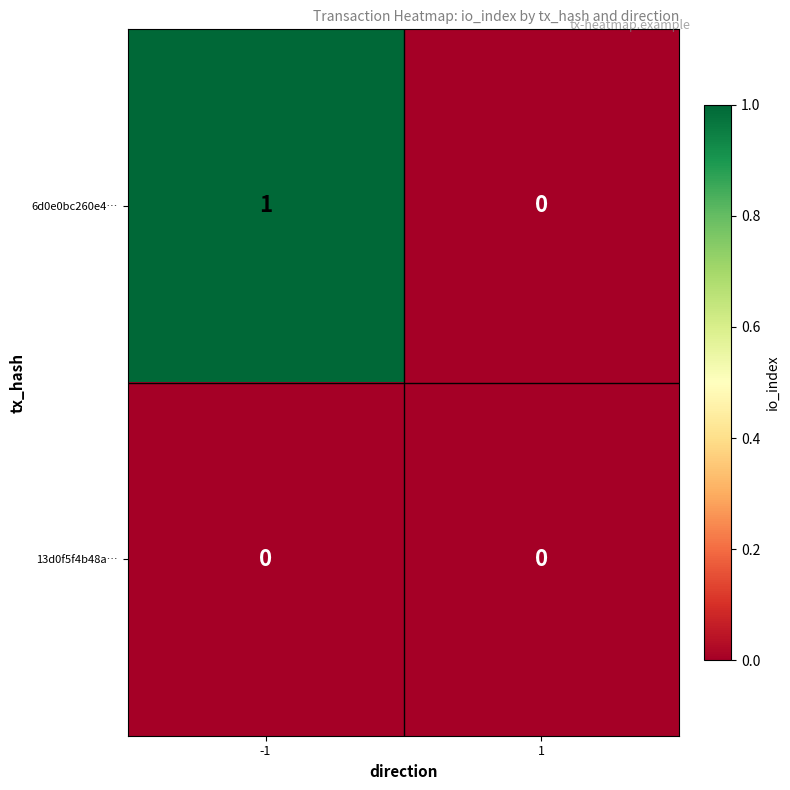

At which category is the sum across all series the highest?

-1